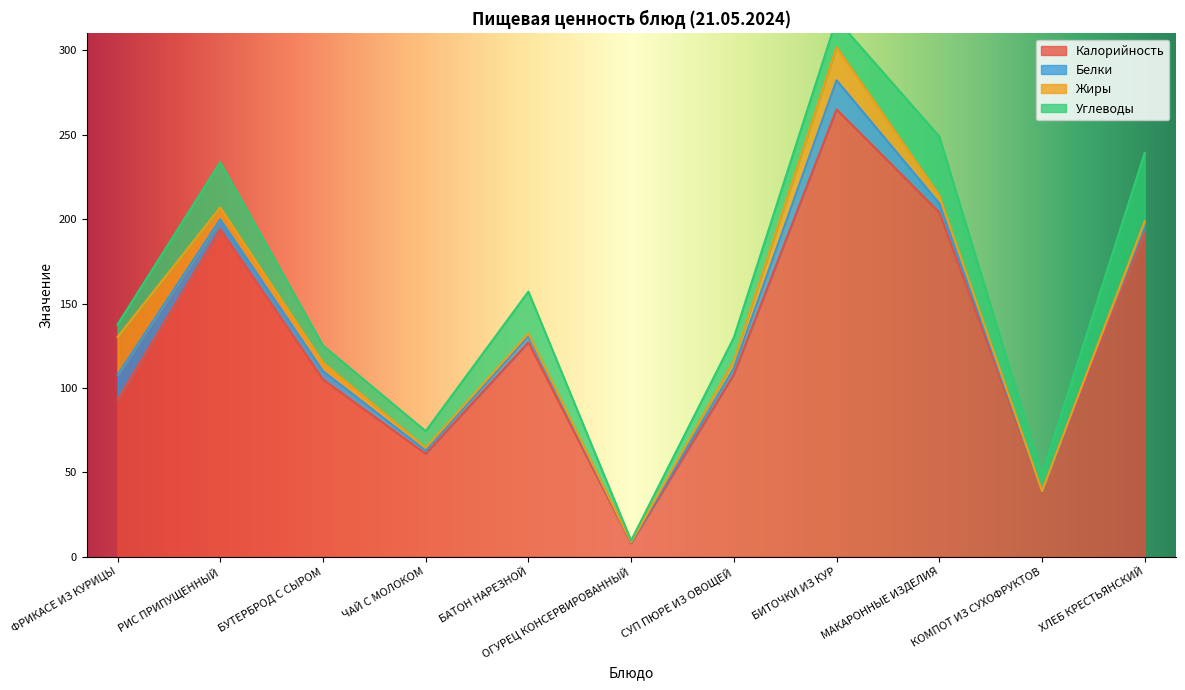

What are all the series names shown in the legend?

Калорийность, Белки, Жиры, Углеводы